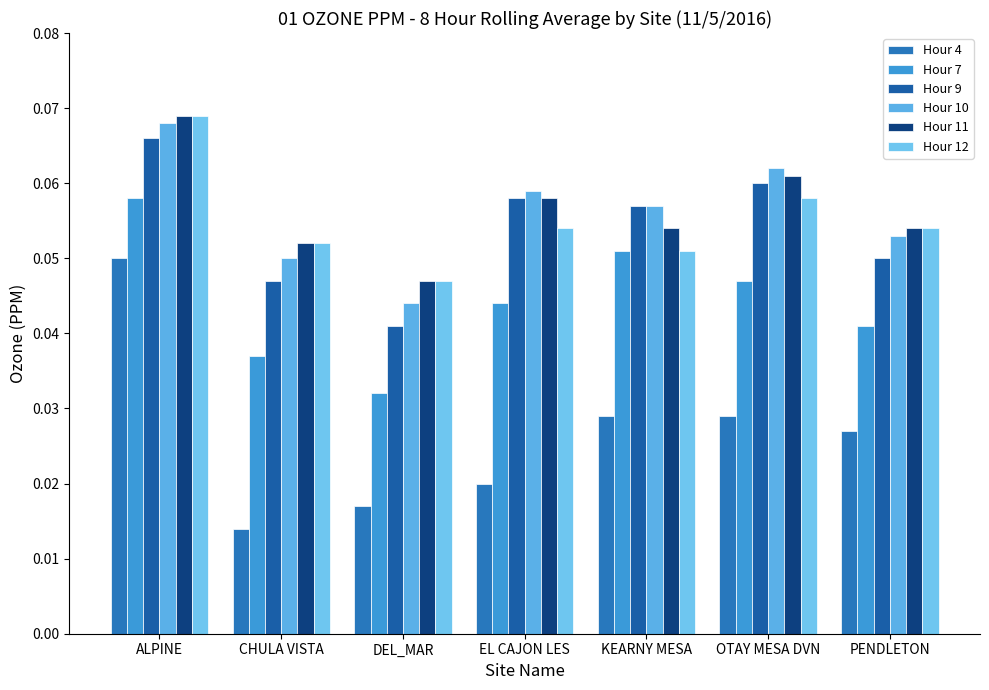

Rank the categories by Hour 4 value from lowest to highest.

CHULA VISTA, DEL_MAR, EL CAJON LES, PENDLETON, KEARNY MESA, OTAY MESA DVN, ALPINE